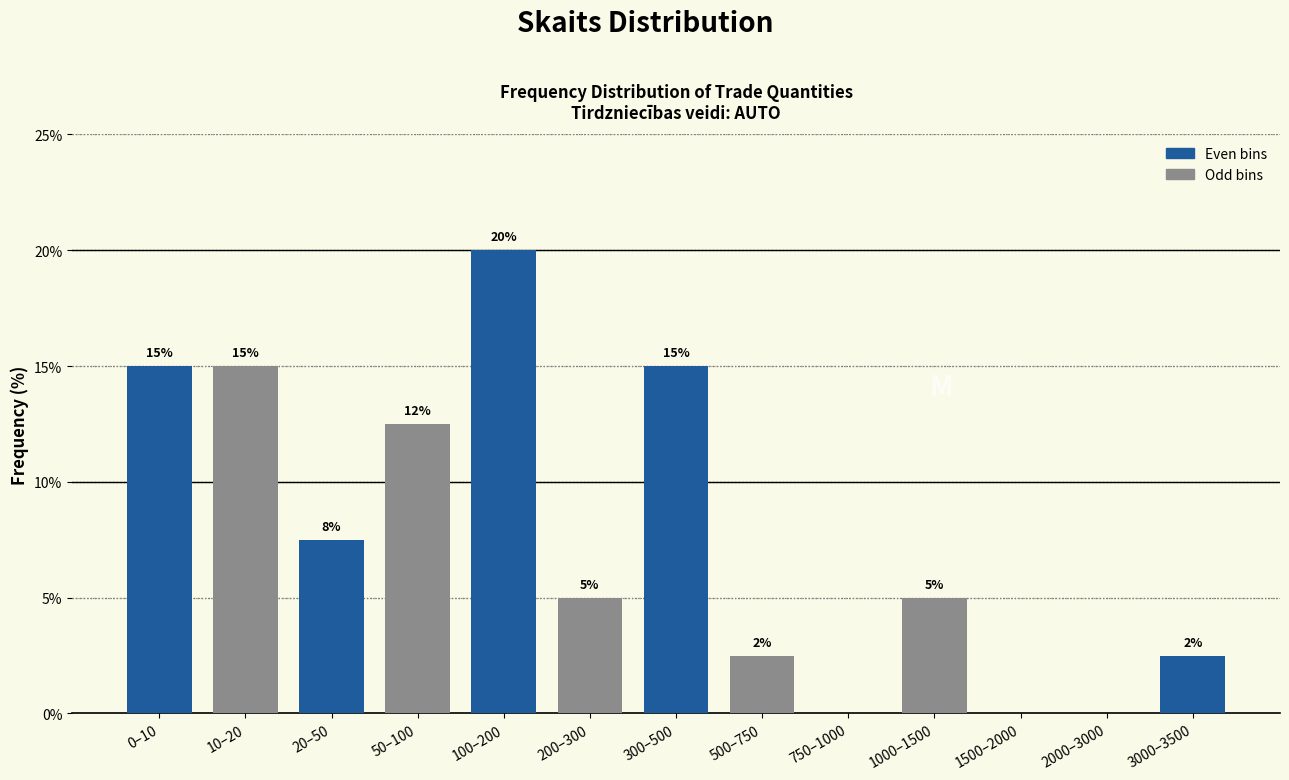

What is the greatest value displayed?

20.0